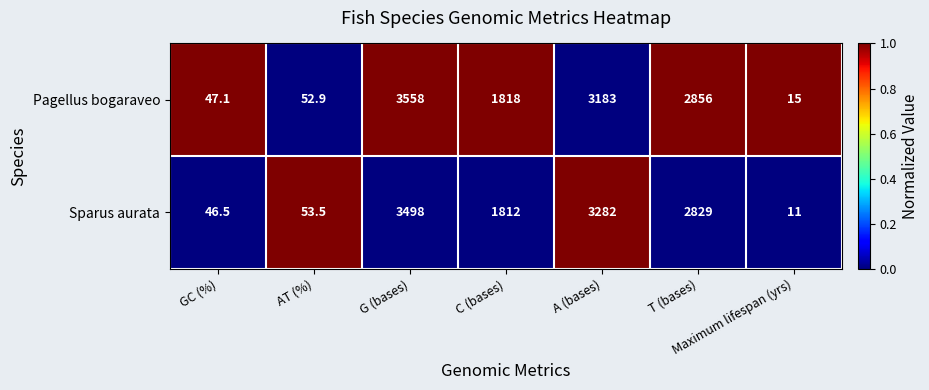

Where does the Sparus aurata series first go above 1812?

G (bases)